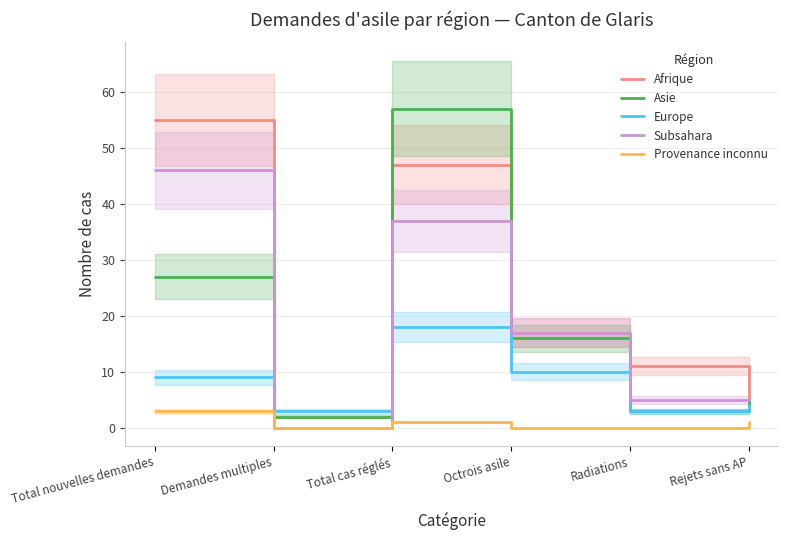

True or false: Asie has more than 2 points higher than both neighbors.

False